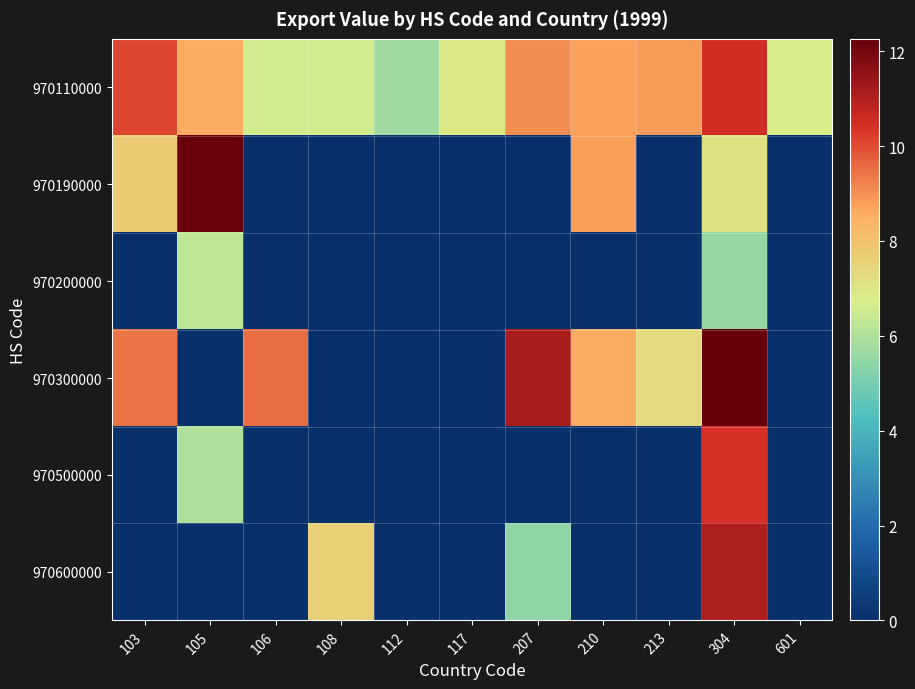

Reading left to right, extract all data points from this chart.

970110000: 103=10.1	105=8.6	106=6.6	108=6.6	112=5.7	117=6.9	207=9.0	210=8.7	213=8.8	304=10.5	601=6.8
970190000: 103=7.8	105=12.2	106=0.0	108=0.0	112=0.0	117=0.0	207=0.0	210=8.8	213=0.0	304=7.2	601=0.0
970200000: 103=0.0	105=6.3	106=0.0	108=0.0	112=0.0	117=0.0	207=0.0	210=0.0	213=0.0	304=5.5	601=0.0
970300000: 103=9.4	105=0.0	106=9.5	108=0.0	112=0.0	117=0.0	207=11.2	210=8.6	213=7.3	304=12.3	601=0.0
970500000: 103=0.0	105=6.0	106=0.0	108=0.0	112=0.0	117=0.0	207=0.0	210=0.0	213=0.0	304=10.4	601=0.0
970600000: 103=0.0	105=0.0	106=0.0	108=7.6	112=0.0	117=0.0	207=5.4	210=0.0	213=0.0	304=11.1	601=0.0